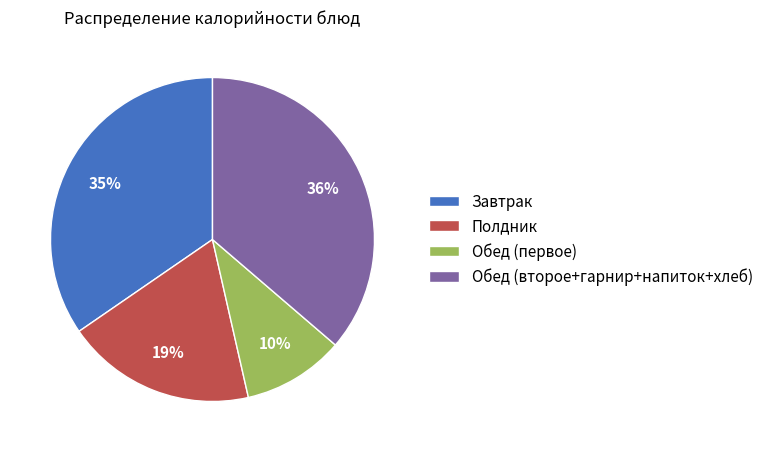

To the nearest percent, what is the average slice percentage?

25%